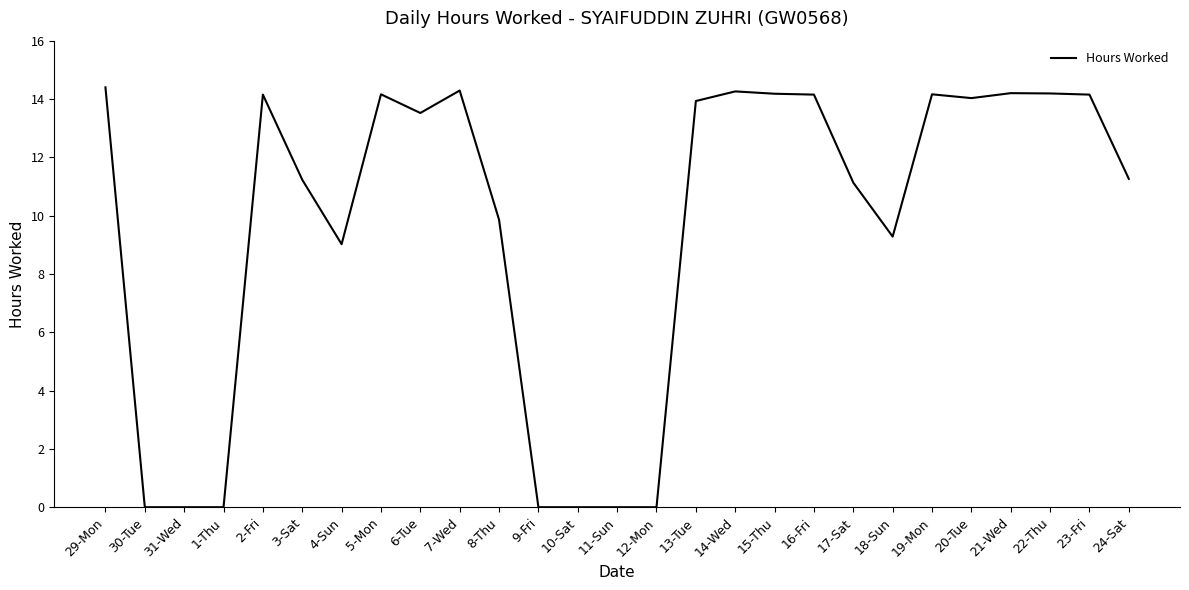

What is the approximate value at 15-Thu?

14.2